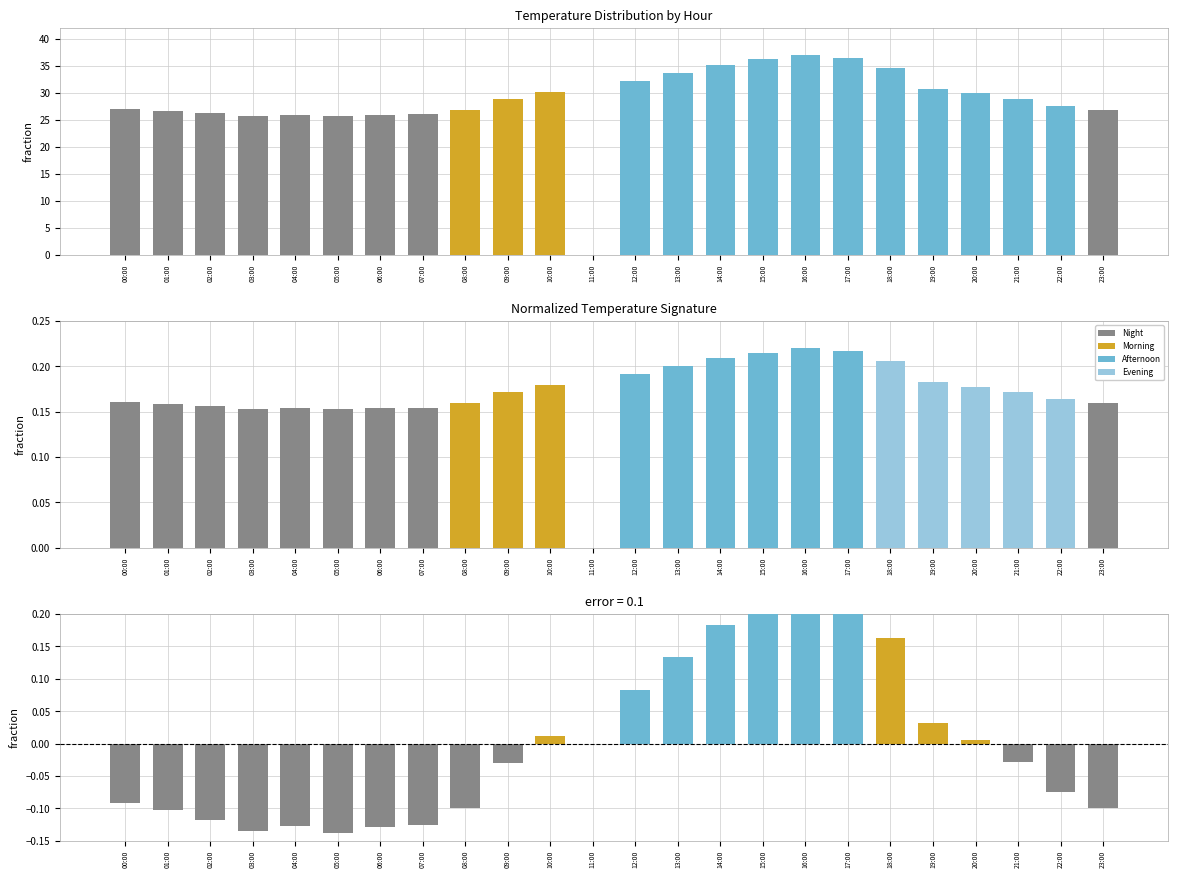

Where is temp_deviation nearest to the value 0?

11:00